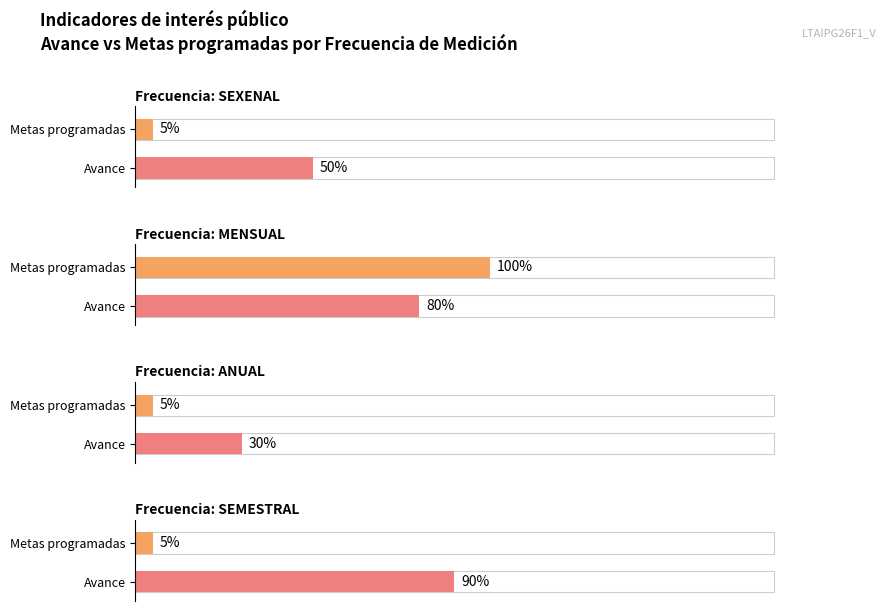

Which has a higher value, SEXENAL or SEMESTRAL?

SEXENAL